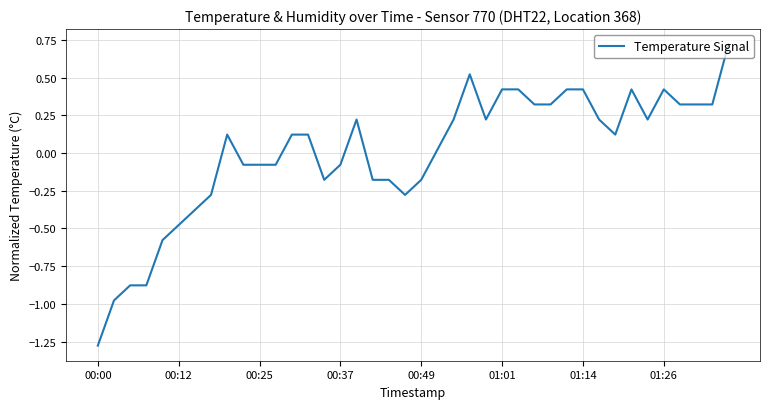

At which label does the data first exceed 0?

8